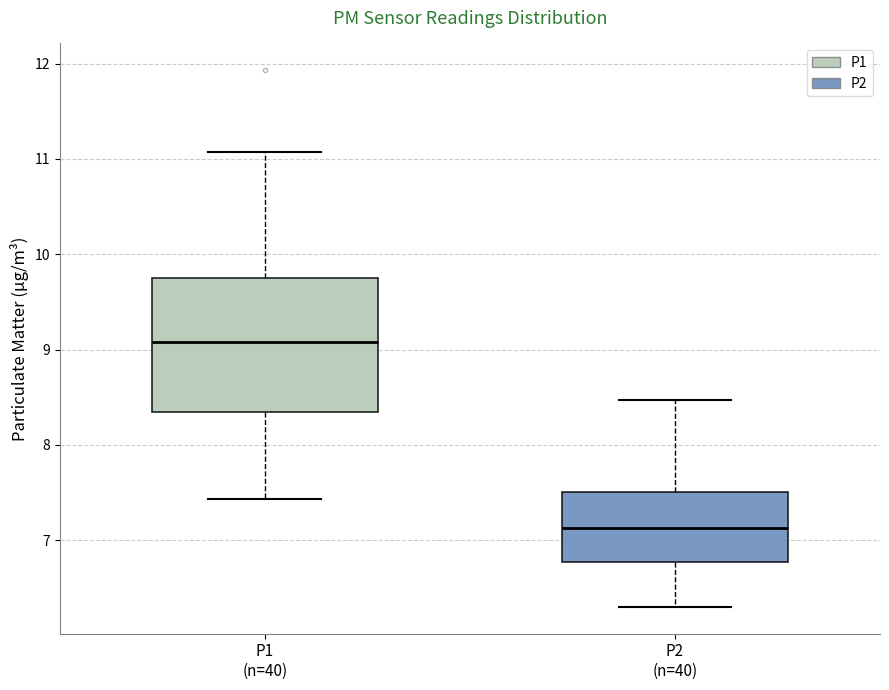

Comparing the boxes themselves (not the whiskers), which one is the tallest?

P1 (n=40)